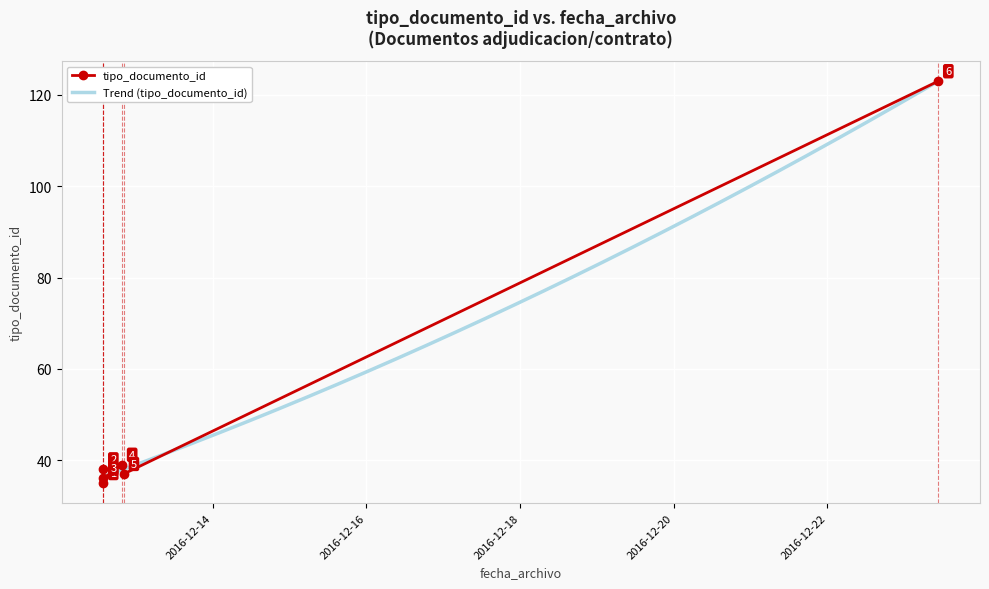

The value at 2016-12-12 19:40:35 is 39. True or false?

True